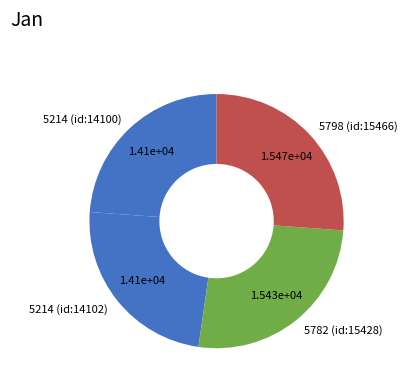

Does any single category account for the majority?

No